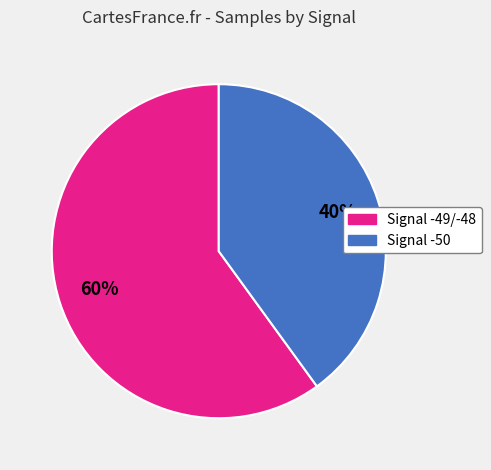

How many slices are in this pie chart?

2